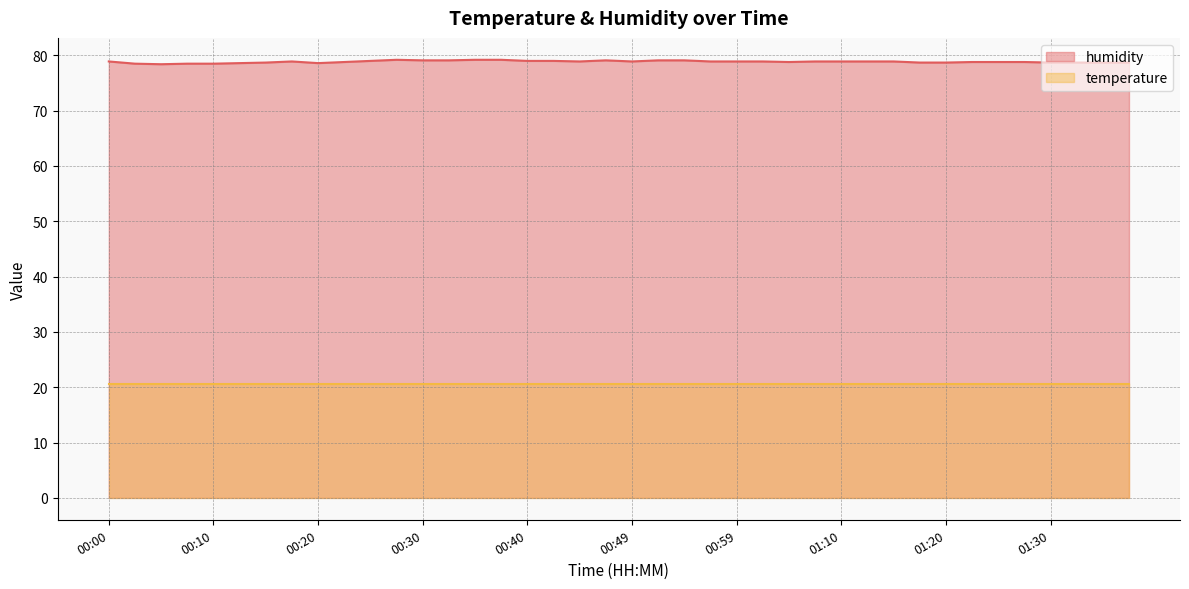

List the labels in order of value, smallest first.

00:05, 00:02, 00:07, 00:10, 00:12, 00:20, 00:15, 01:17, 01:20, 01:30, 01:33, 01:35, 01:38, 00:22, 01:04, 01:22, 01:25, 01:28, 00:00, 00:17, 00:45, 00:49, 00:57, 00:59, 01:02, 01:07, 01:10, 01:12, 01:15, 00:25, 00:40, 00:42, 00:30, 00:32, 00:47, 00:52, 00:54, 00:27, 00:35, 00:37